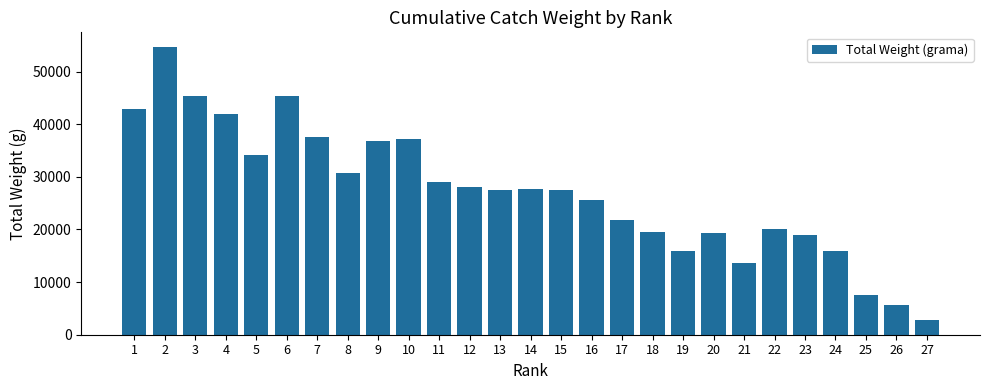

Which label corresponds to the smallest value in the chart?

27